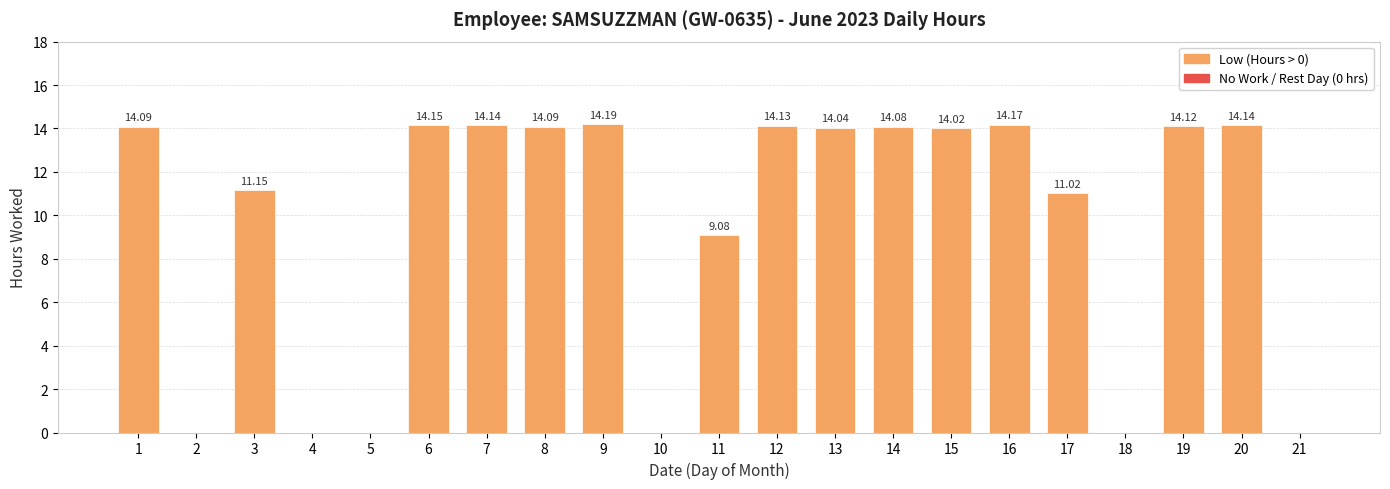

Reading left to right, list all the values displayed in this chart.

14.1	0.0	11.2	0.0	0.0	14.2	14.1	14.1	14.2	0.0	9.1	14.1	14.0	14.1	14.0	14.2	11.0	0.0	14.1	14.1	0.0